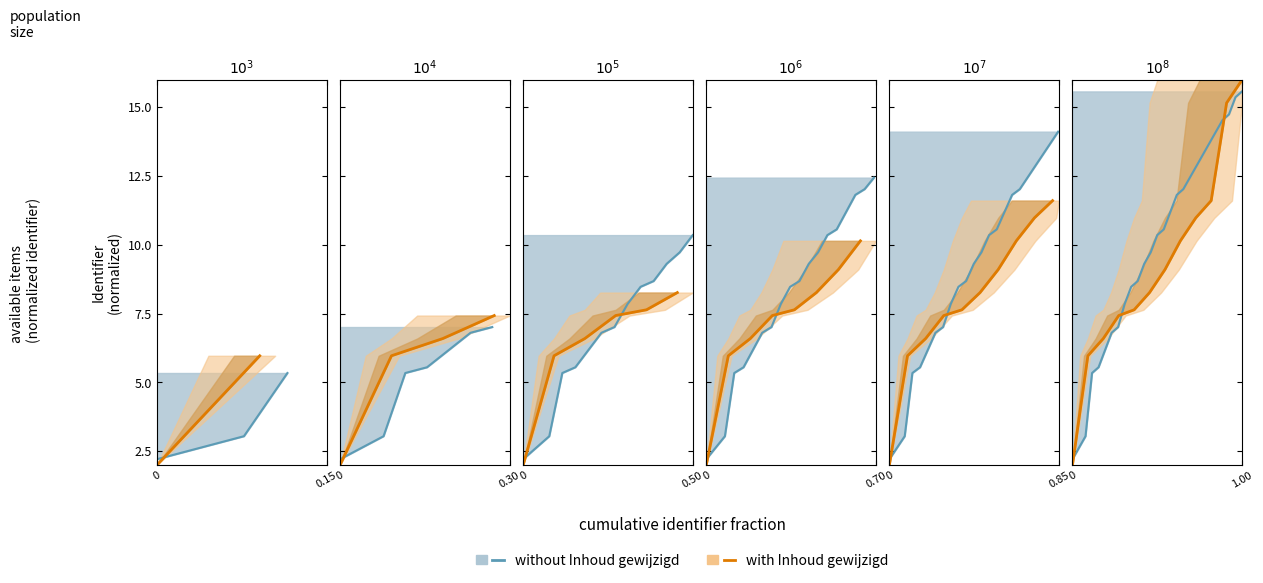

What is the value of the 6th point from the left?

8.3